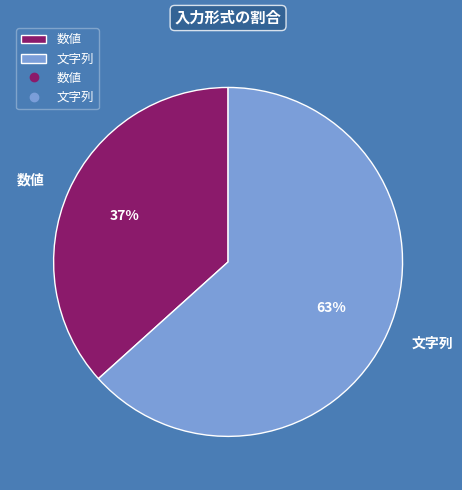

How many segments does this pie chart have?

2